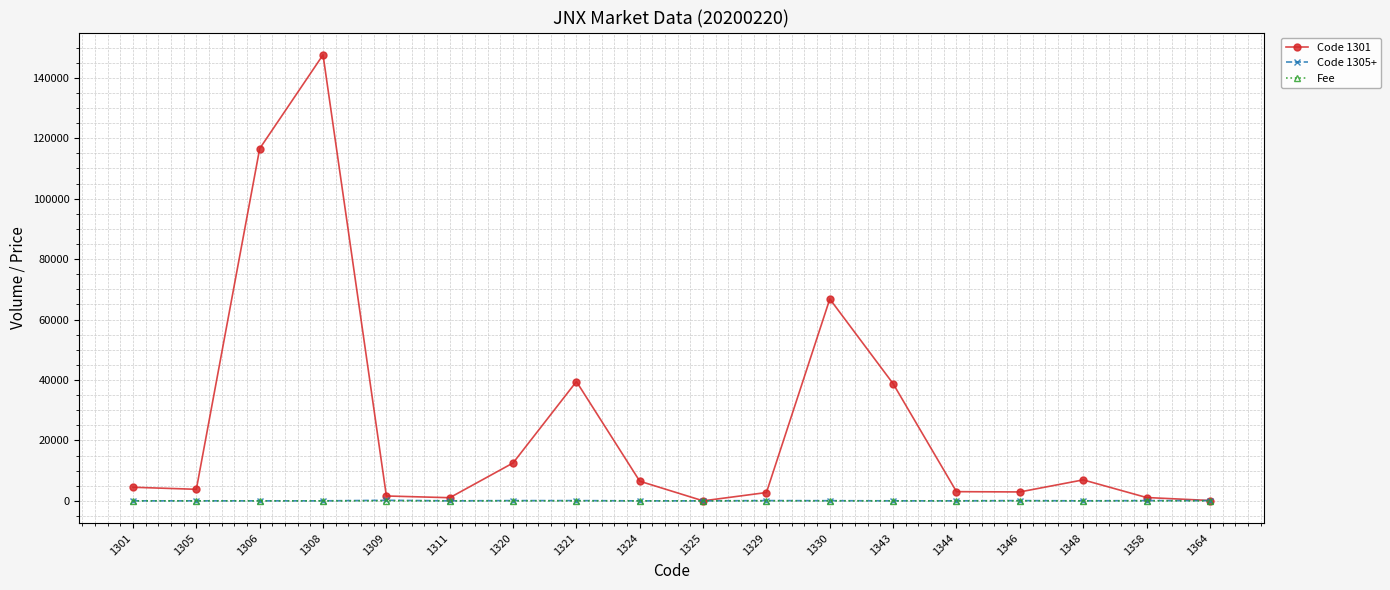

What is the greatest value displayed?

147600.0